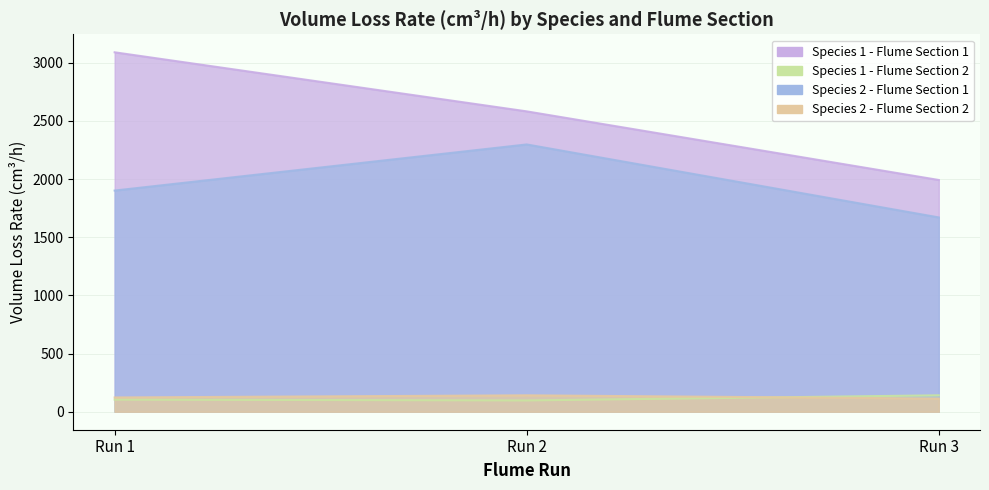

At which category is the sum across all series the highest?

Run 1